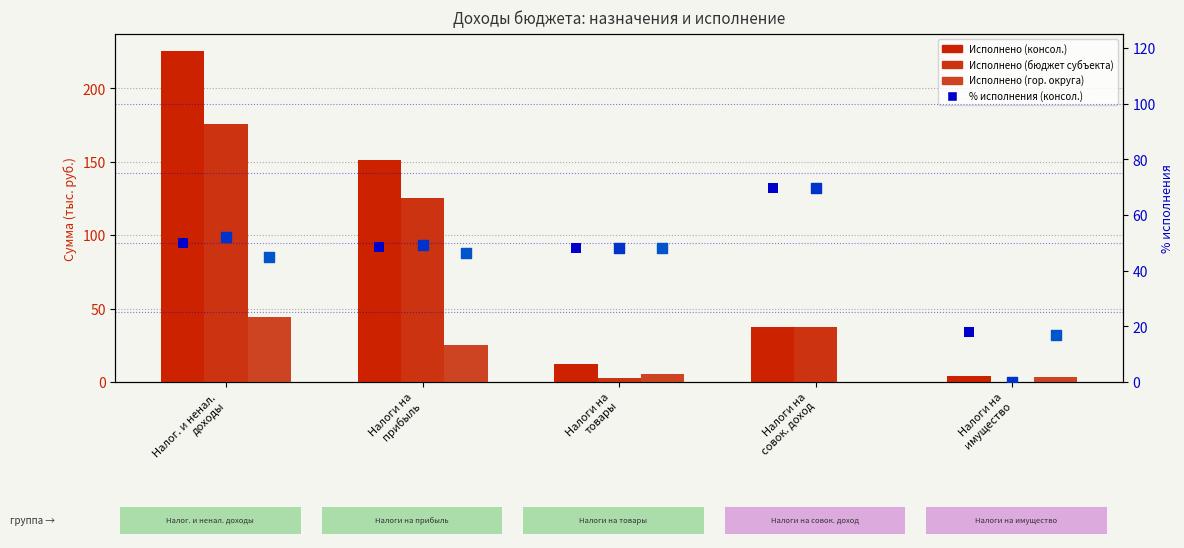

What are all the series names shown in the legend?

Исполнено (консол.), Исполнено (бюджет субъекта), Исполнено (гор. округа), % исполнения (консол.), % исполнения (бюджет субъекта), % исполнения (гор. округа)